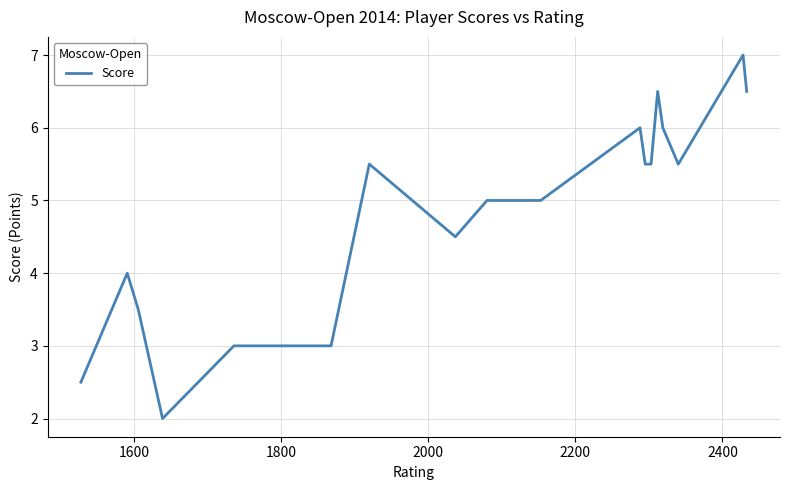

What is the difference between the maximum and minimum values?

5.0